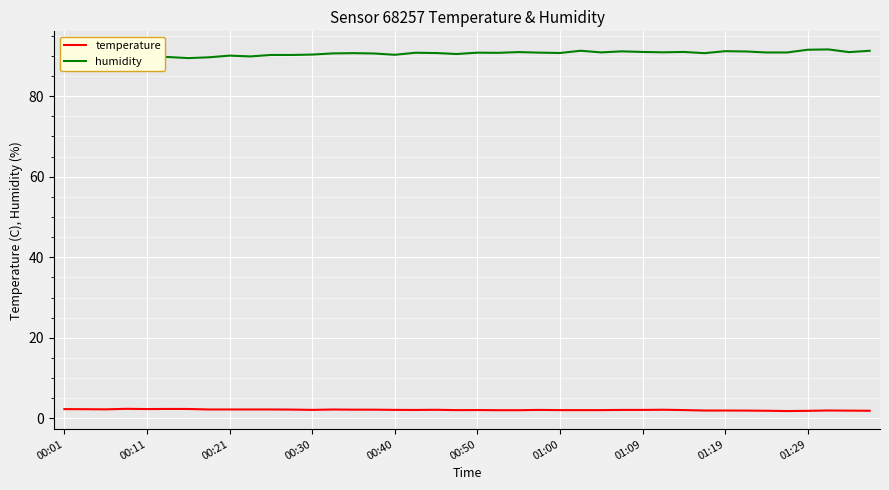

How many series are shown in this chart?

2